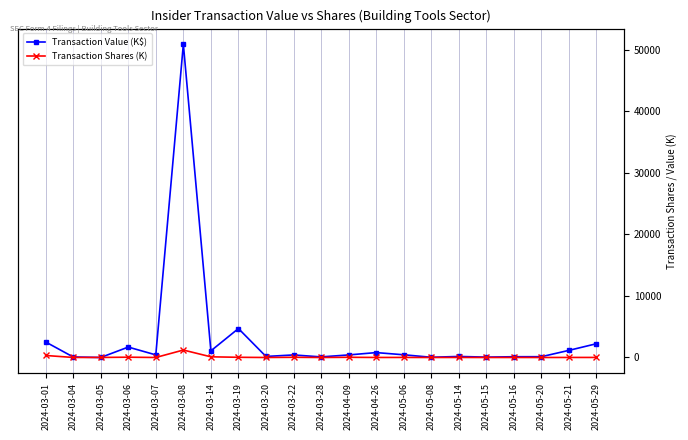

In Transaction Shares (K), how many points are lower than both neighbors (excluding endpoints)?

8